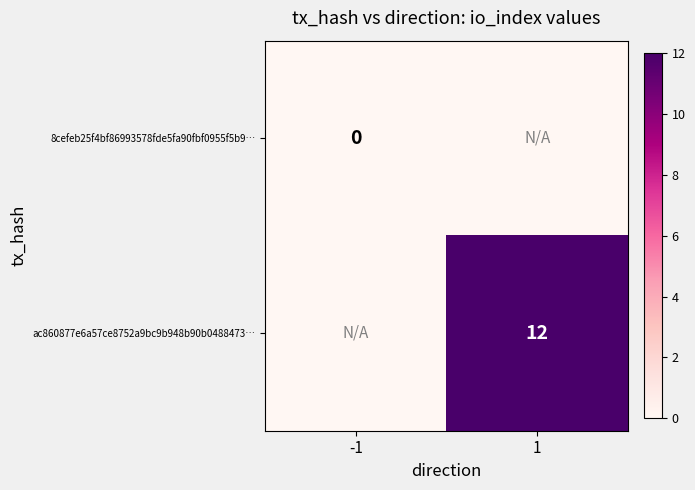

Is it true that ac860877e6a57ce8752a9bc9b948b90b0488473… equals 12 at 1?

True